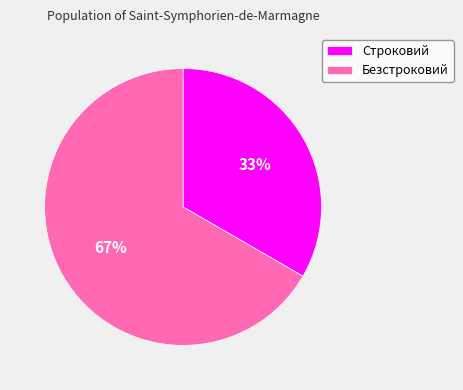

Which slice represents more than half of the pie?

Безстроковий